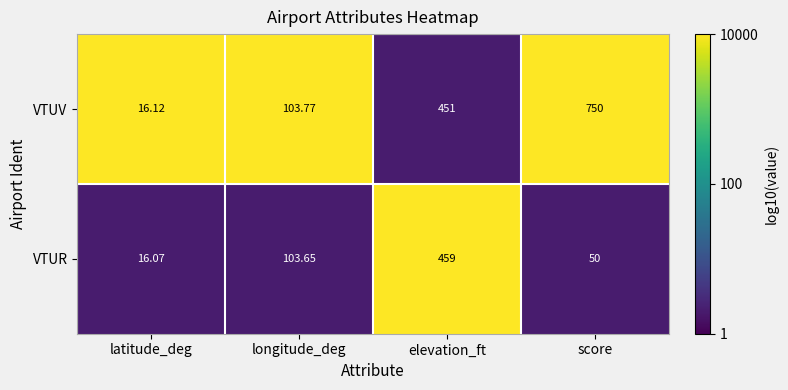

Which series has the largest total across all categories?

VTUV